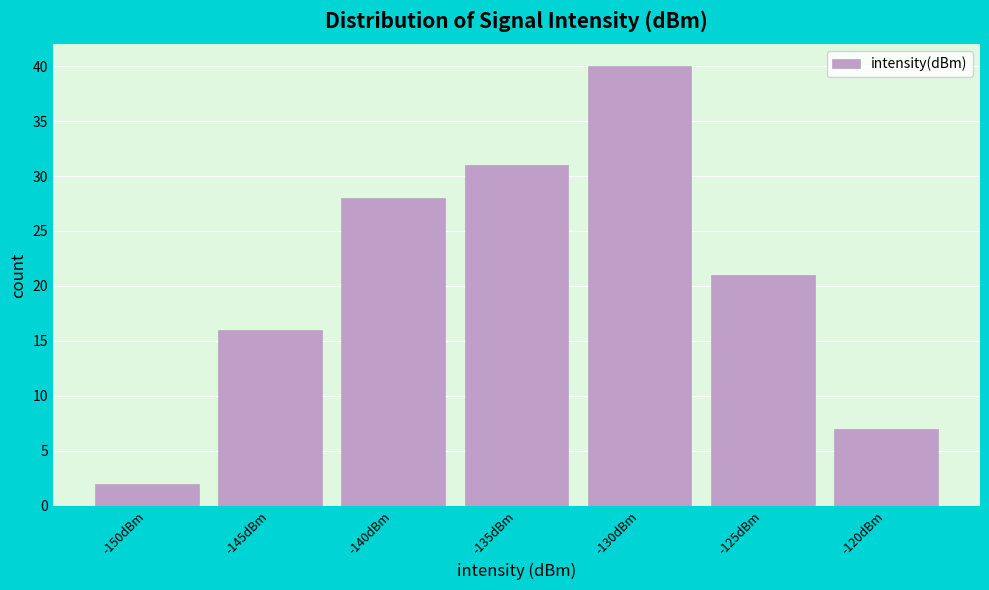

Reading left to right, list all the values displayed in this chart.

2	16	28	31	40	21	7